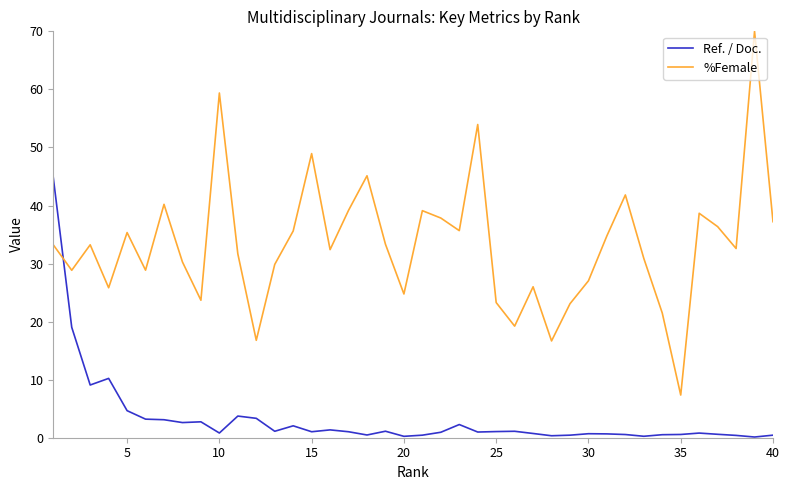

What is the difference between the maximum and minimum values in the Ref. / Doc. series?

44.7